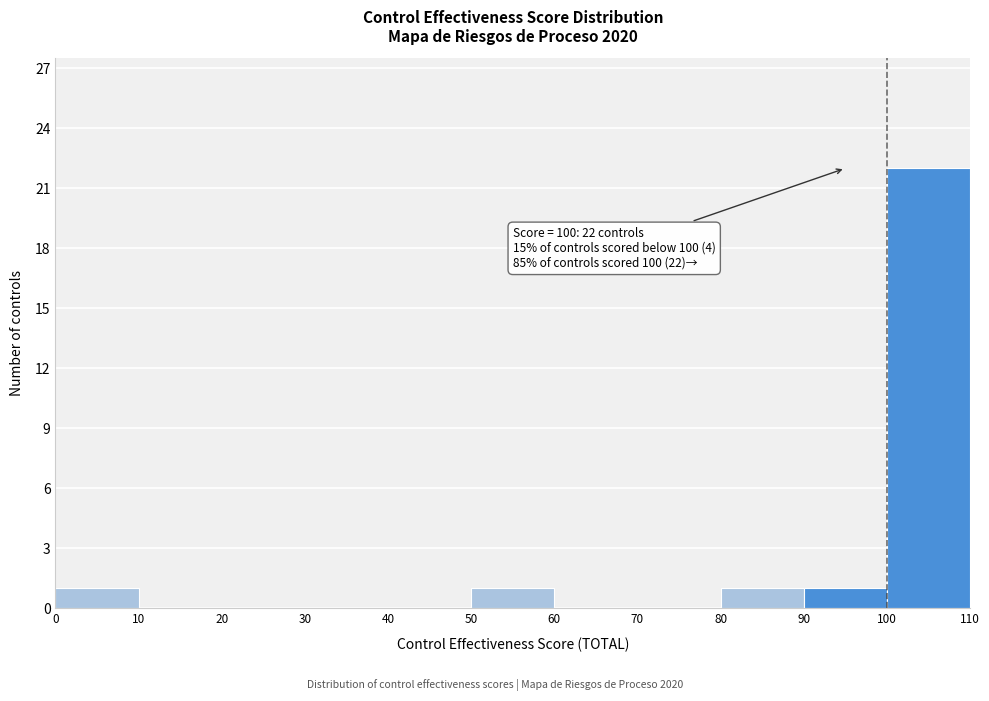

Which range on the x-axis has the tallest bar?

100 to 110